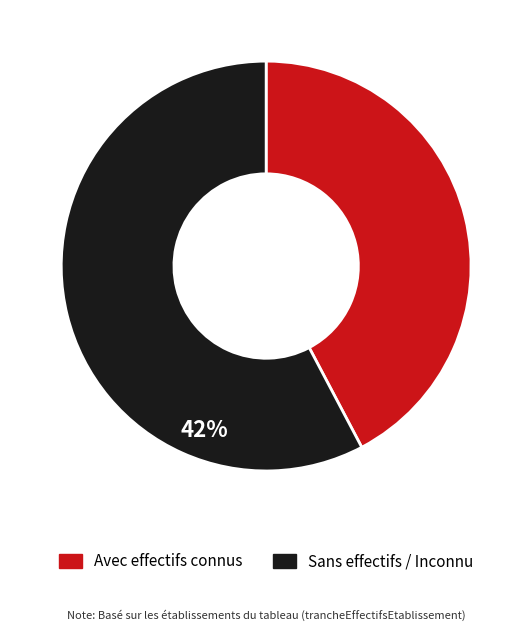

Is there any slice that represents more than half of the pie?

Yes